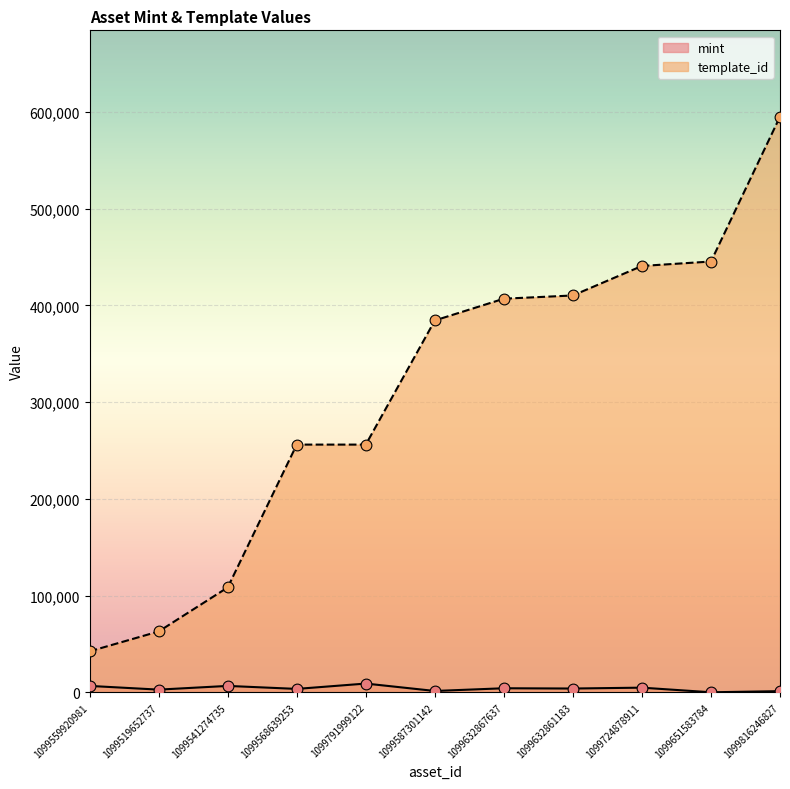

Is the value of template_id at 1099632867637 greater than the value of mint at 1099816246827?

Yes